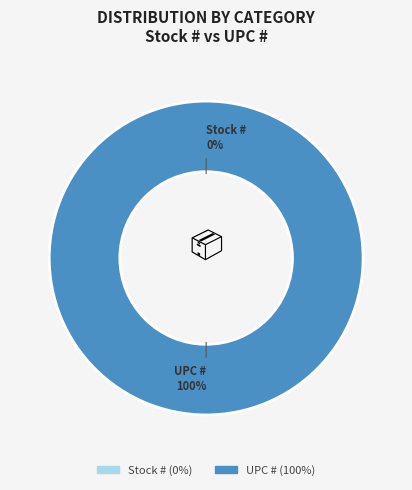

Between Stock # and UPC #, which is larger?

UPC #